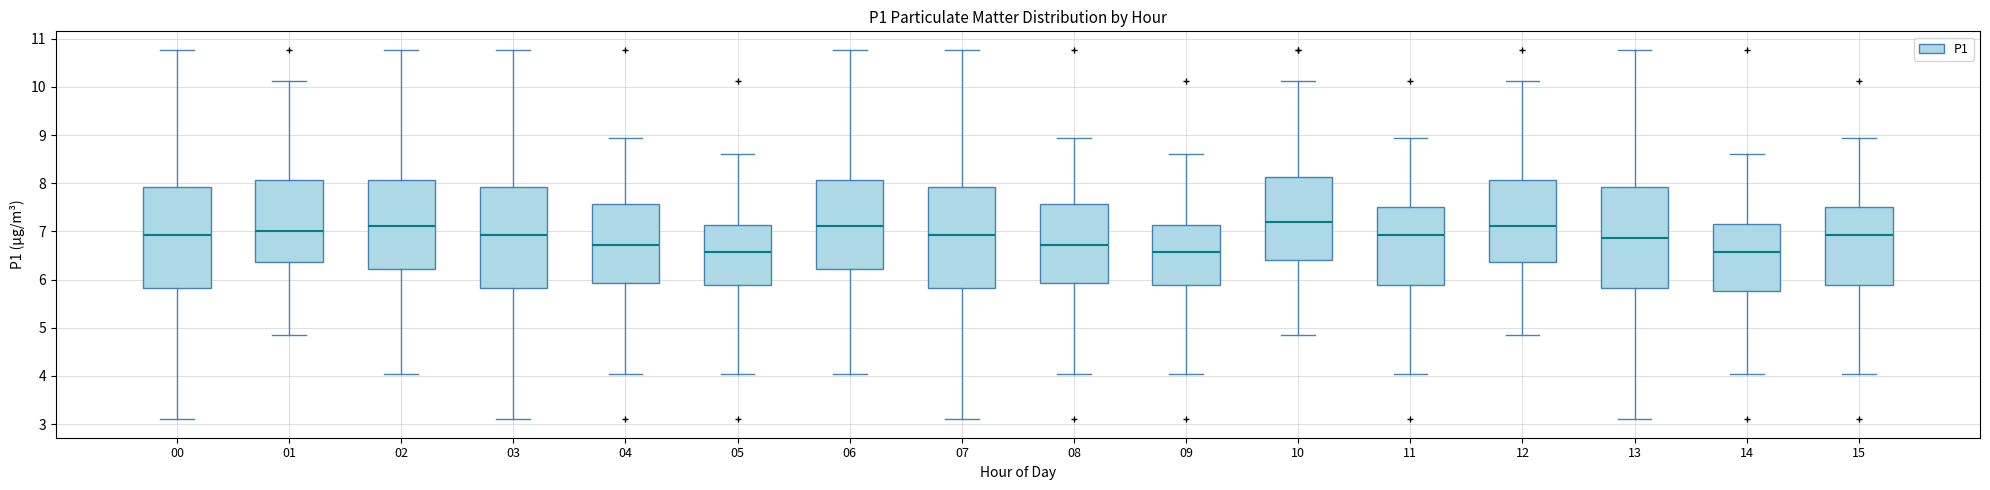

Where does the median line of the box at x = 11 sit on the y-axis? The values are not printed on the chart, so give them approximately, as read against the axis.

6.9